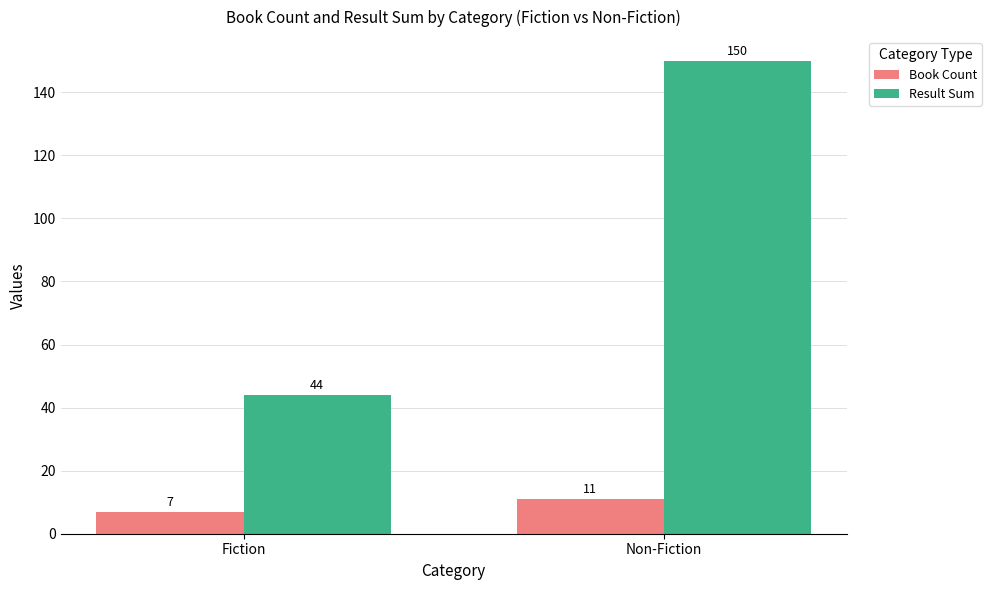

What is the greatest value displayed?

150